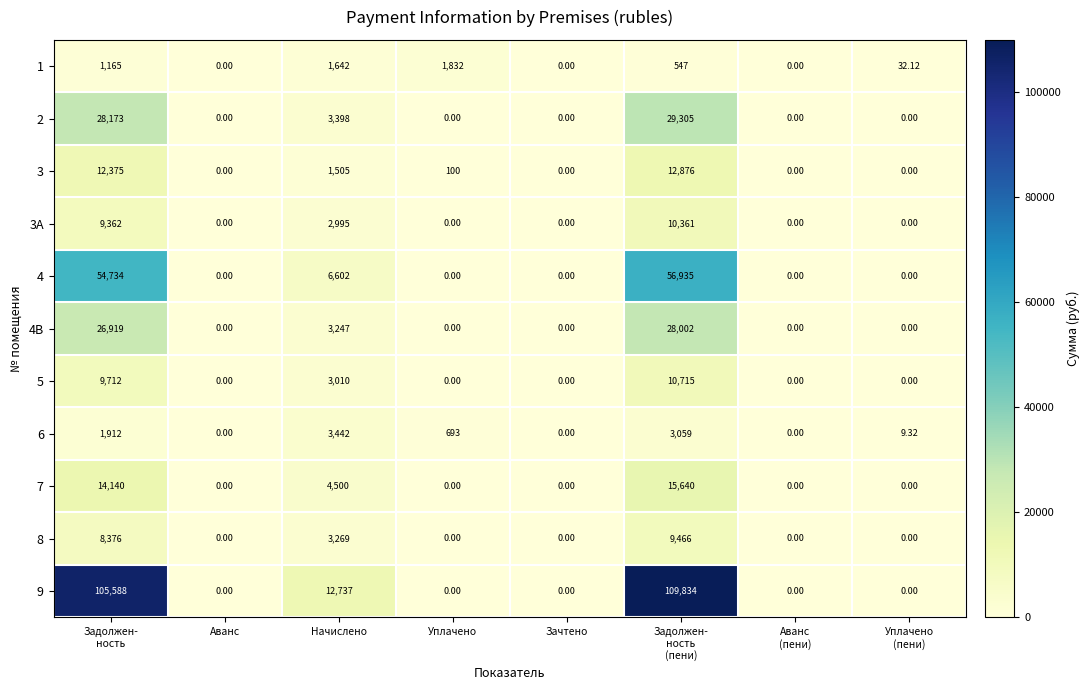

List the series in order of their peak value, lowest first.

1, 6, 8, 3A, 5, 3, 7, 4B, 2, 4, 9